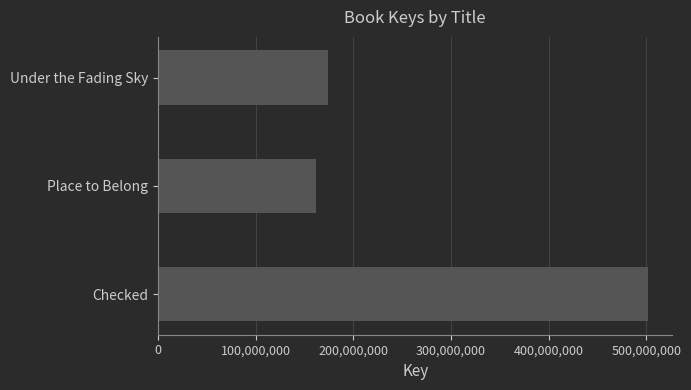

Count the number of categories in the chart.

3